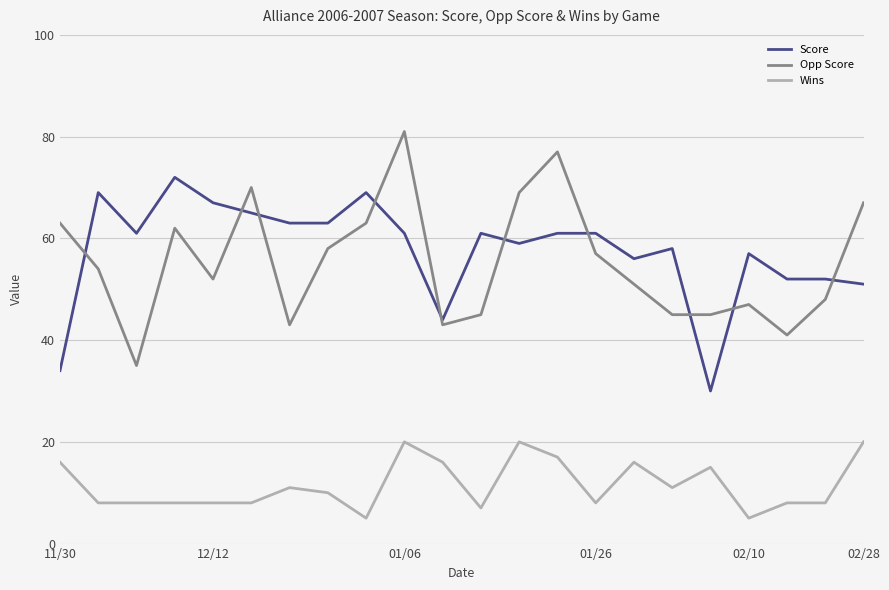

At how many categories does at least one series exceed 75?

2